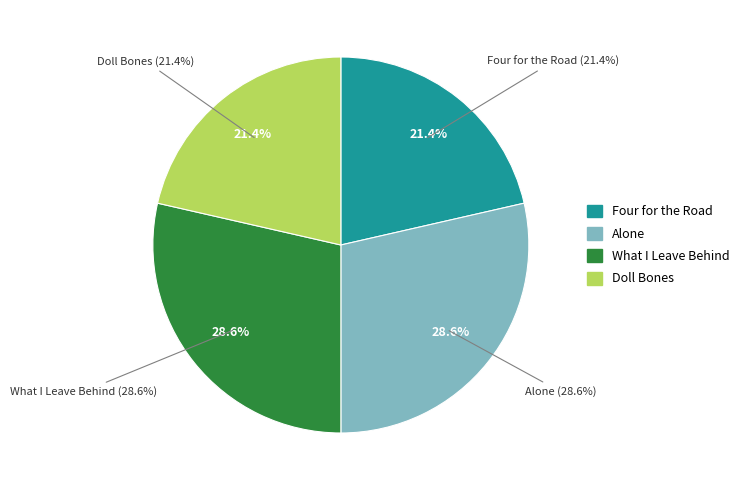

Is it true that Alone is 29% of the pie?

True